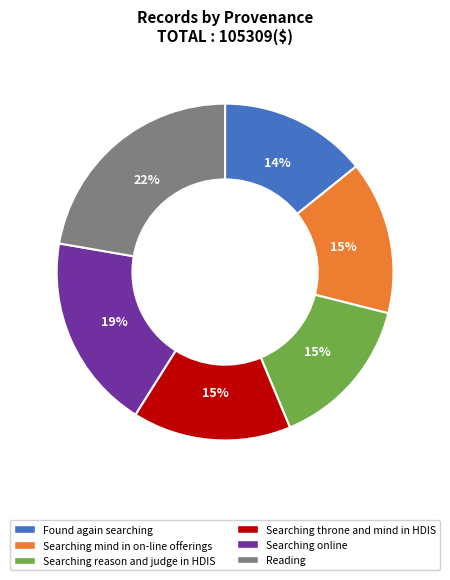

To the nearest percent, what percentage of the pie is Found again searching?

14%